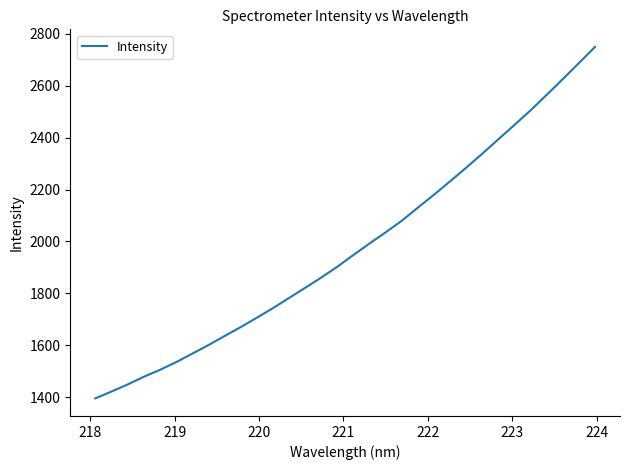

What is the difference between the maximum and minimum values?

1353.7